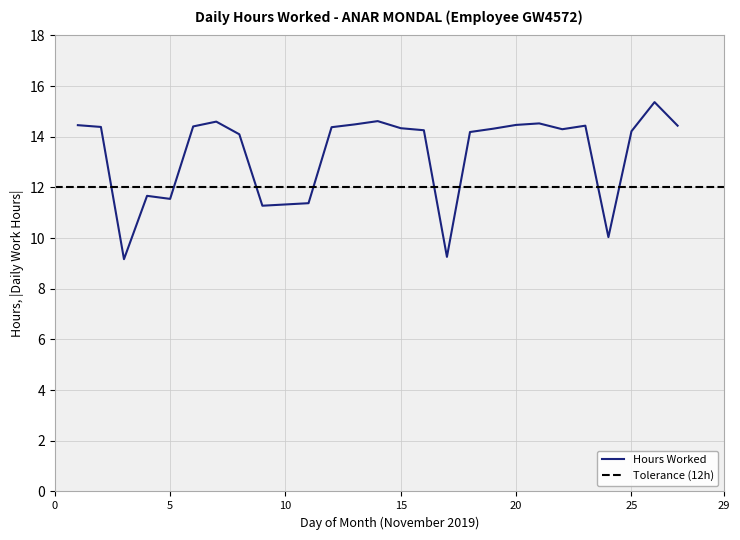

The value at 22 is 9.6. True or false?

False